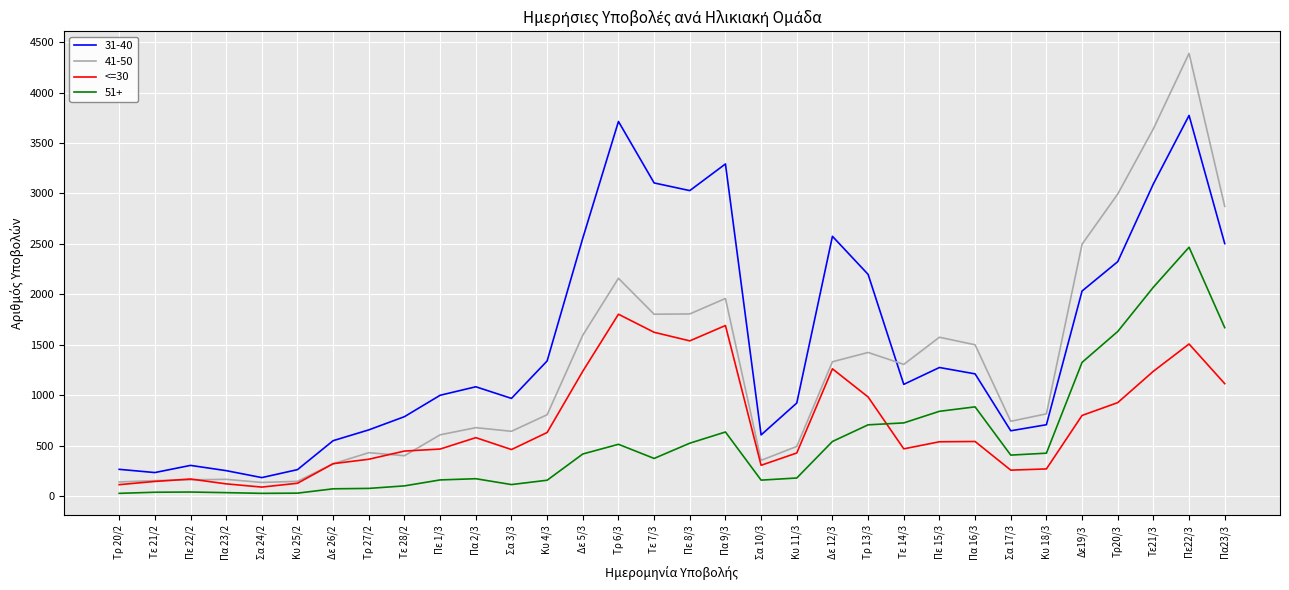

Which label corresponds to the largest value in the chart?

Πε22/3